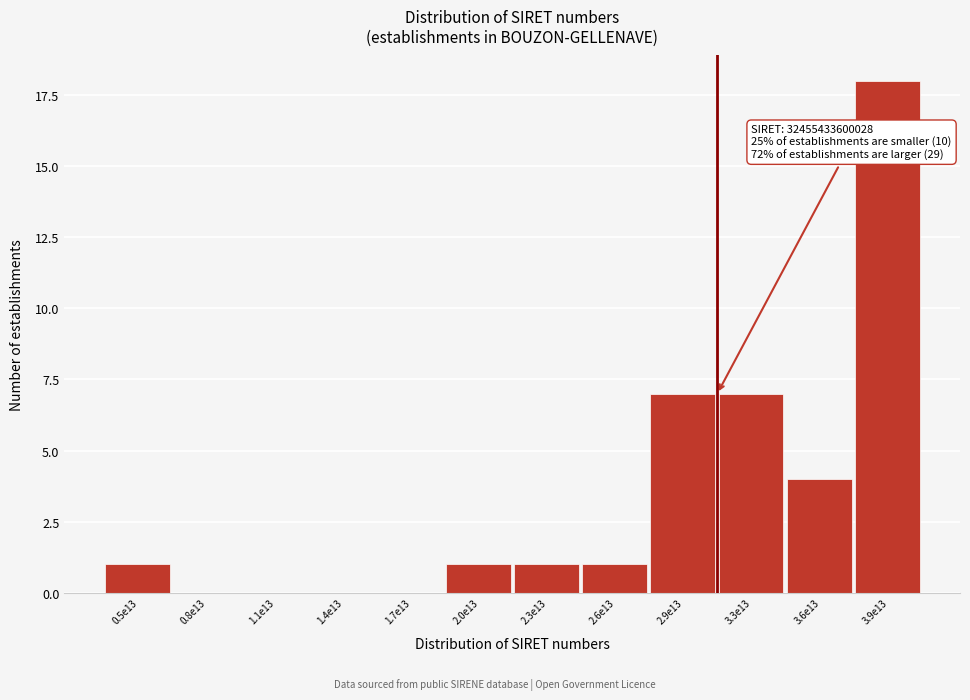

Reading right to left, list all the values displayed in this chart.

3.9e13=18	3.6e13=4	3.3e13=7	2.9e13=7	2.6e13=1	2.3e13=1	2.0e13=1	1.7e13=0	1.4e13=0	1.1e13=0	0.8e13=0	0.5e13=1